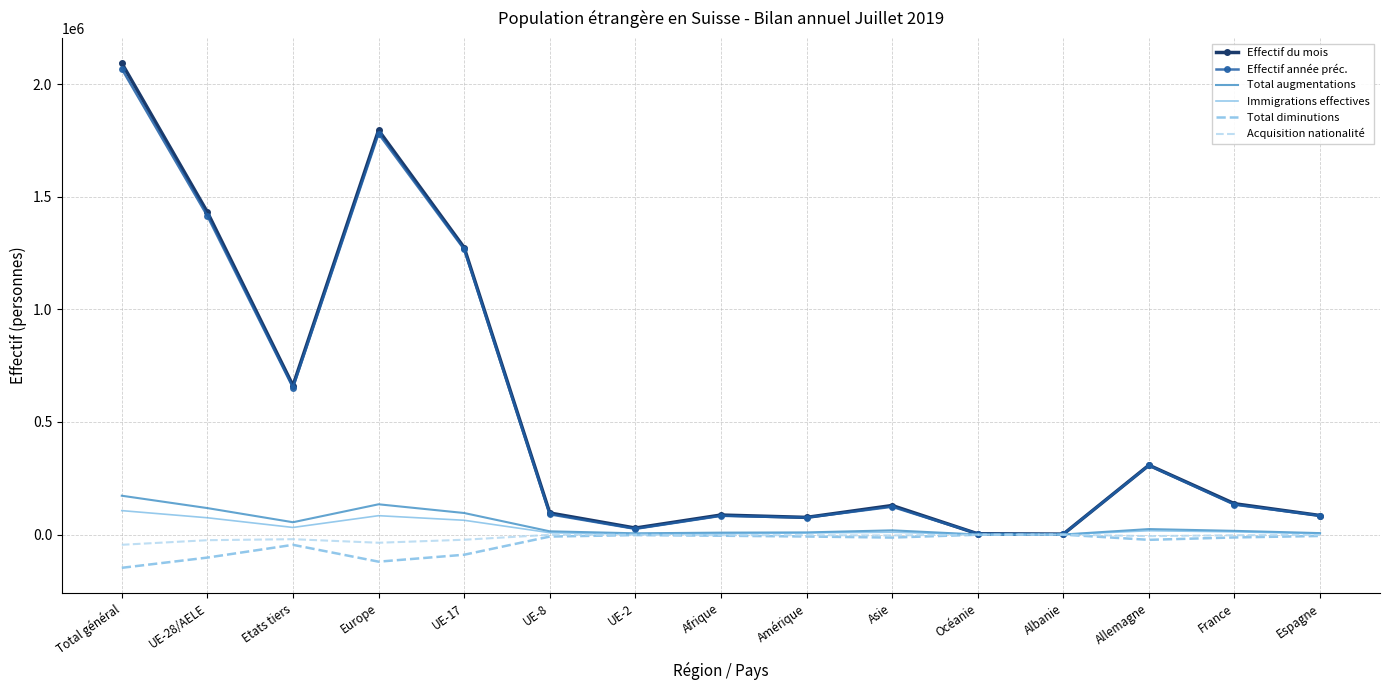

True or false: Immigrations effectives has a value of 84024 at Europe.

True